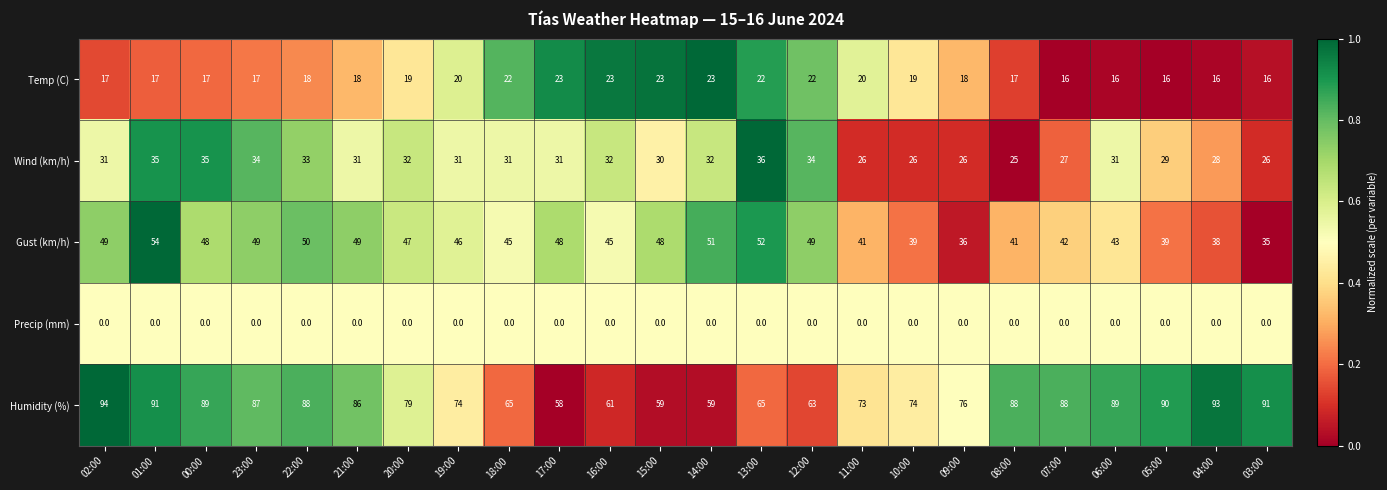

True or false: Temp (C) has a value of 12 at 00:00.

False